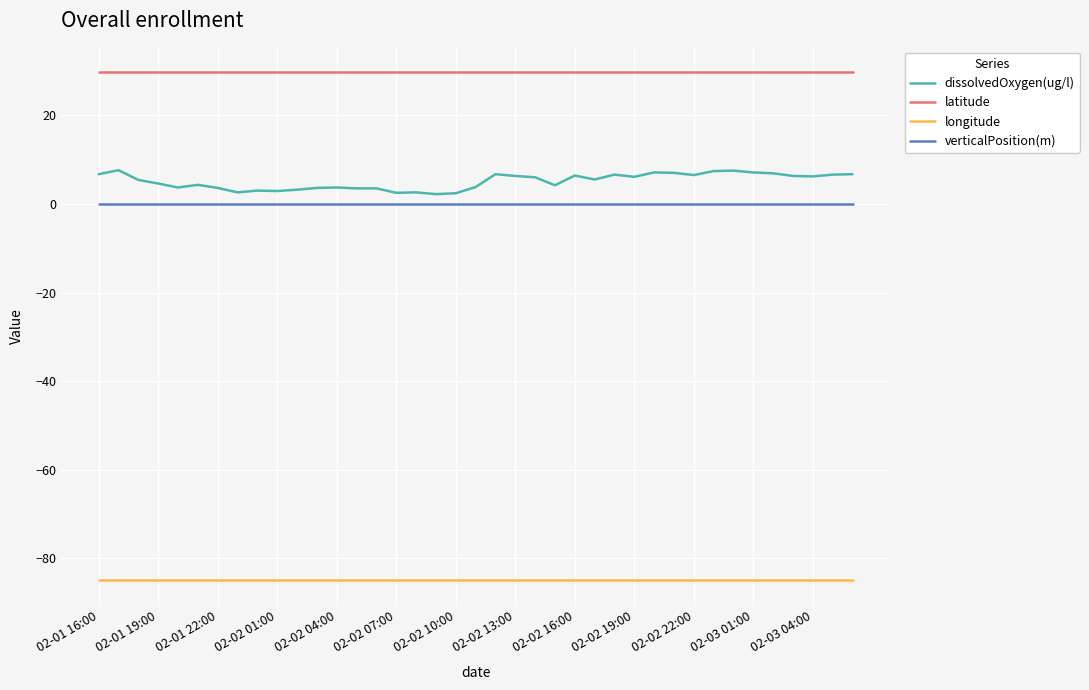

What is the average value of the longitude series?

-84.9